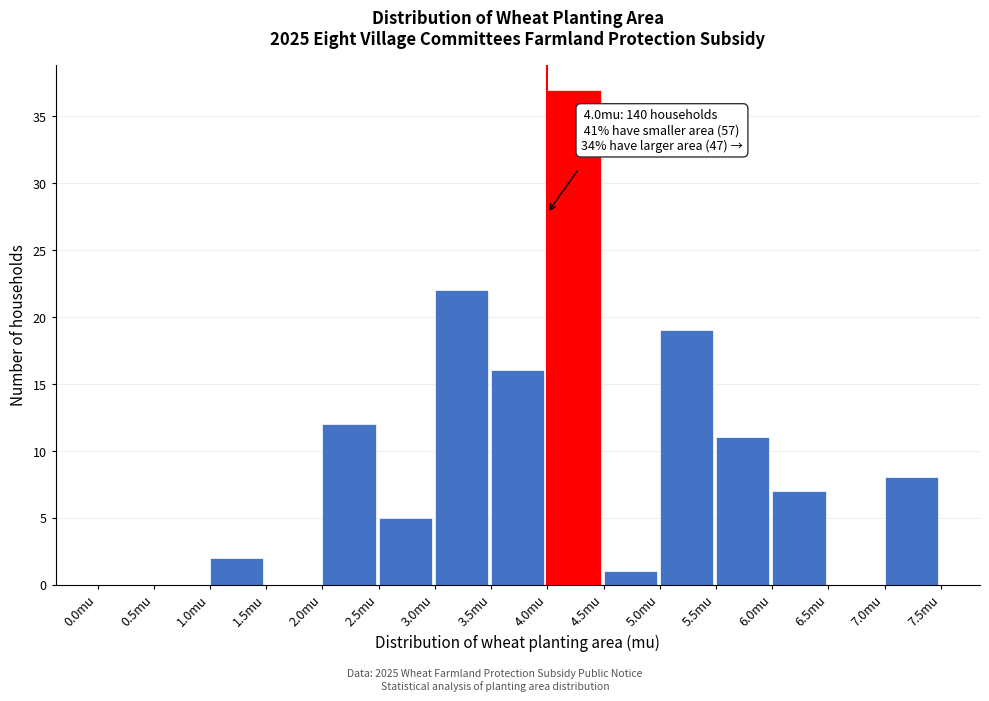

Over which range of the x-axis is the bar tallest?

4.0 to 4.5